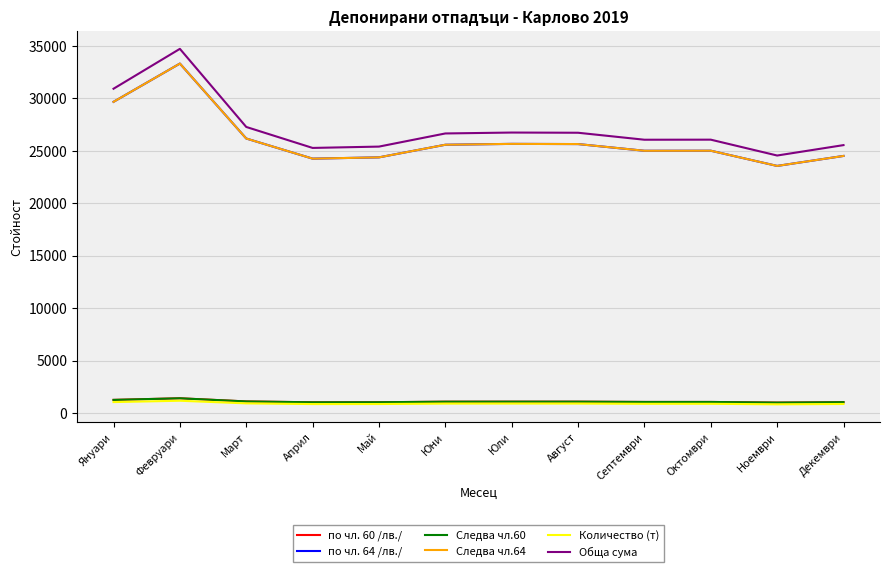

List the labels in order of Обща сума value, largest first.

Февруари, Януари, Март, Юли, Август, Юни, Октомври, Септември, Декември, Май, Април, Ноември